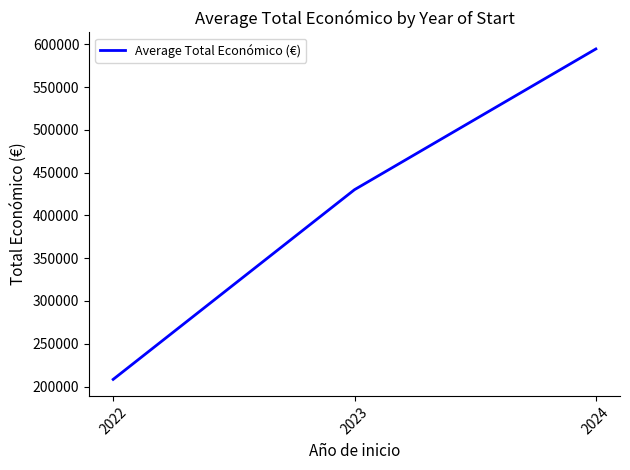

Reading left to right, list all the values displayed in this chart.

208346.0	430037.3	594486.7